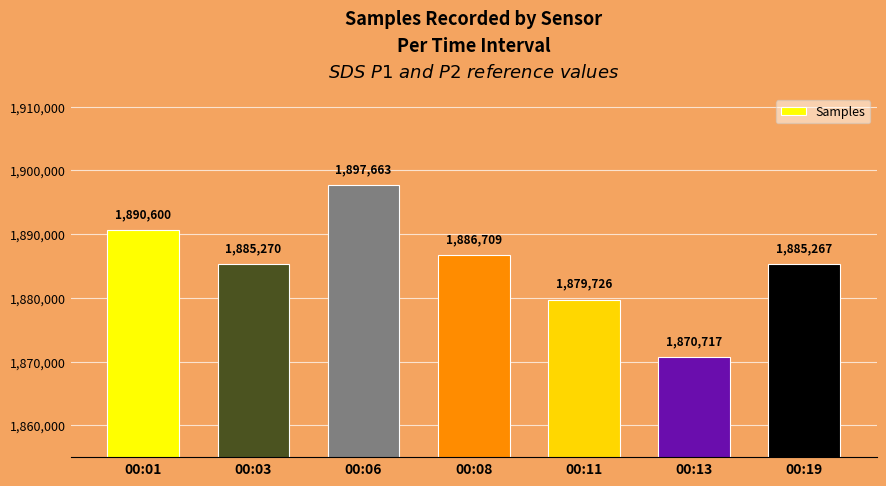

Rank the categories by value from lowest to highest.

00:13, 00:11, 00:19, 00:03, 00:08, 00:01, 00:06